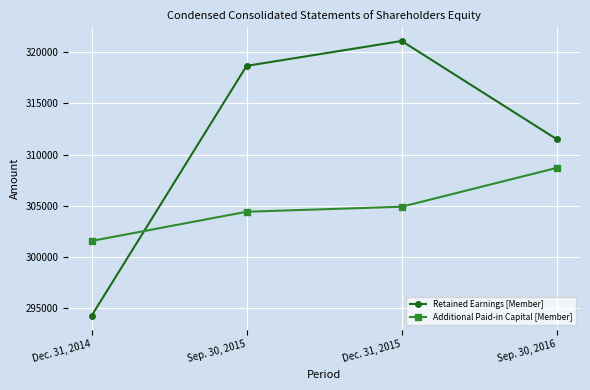

What is the difference between the maximum and minimum values in the Retained Earnings [Member] series?

26924